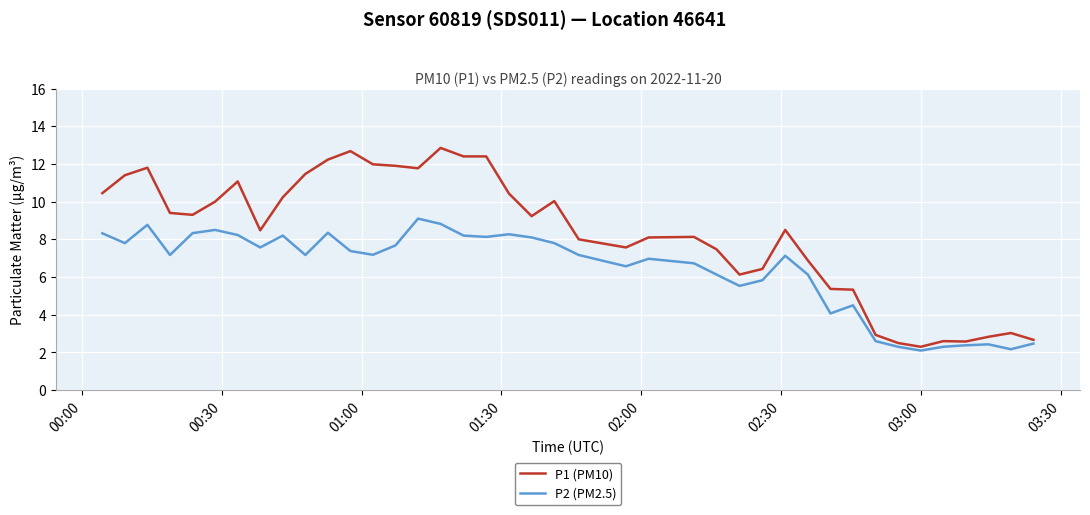

Which series has the widest spread of values?

P1 (PM10)